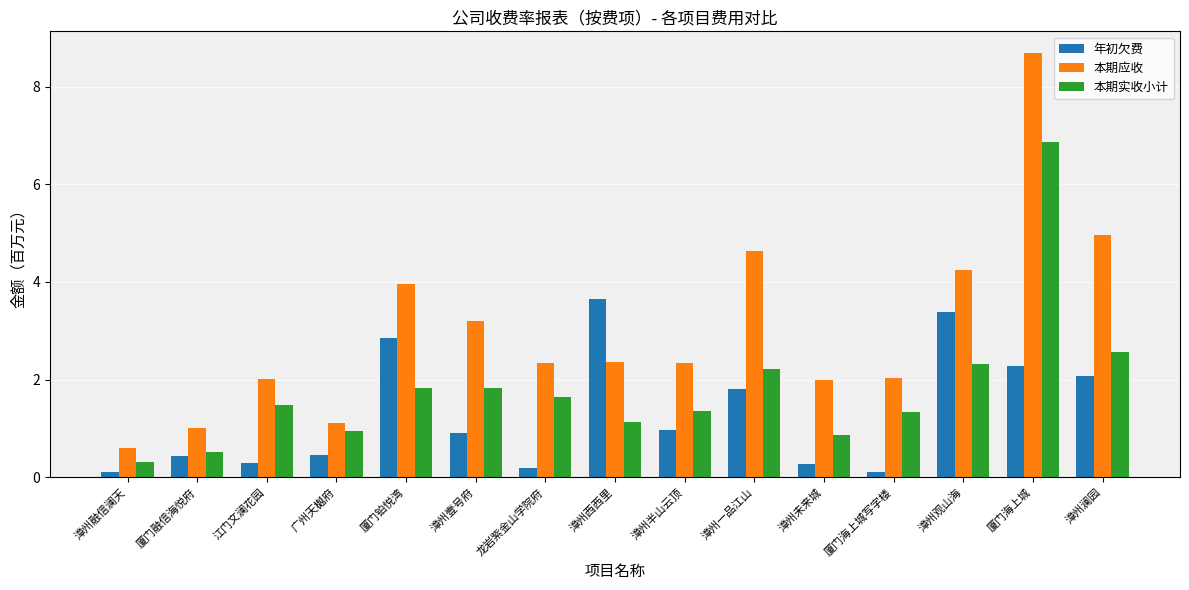

Between 漳州西西里 and 漳州观山海, which series saw the biggest shift?

本期应收